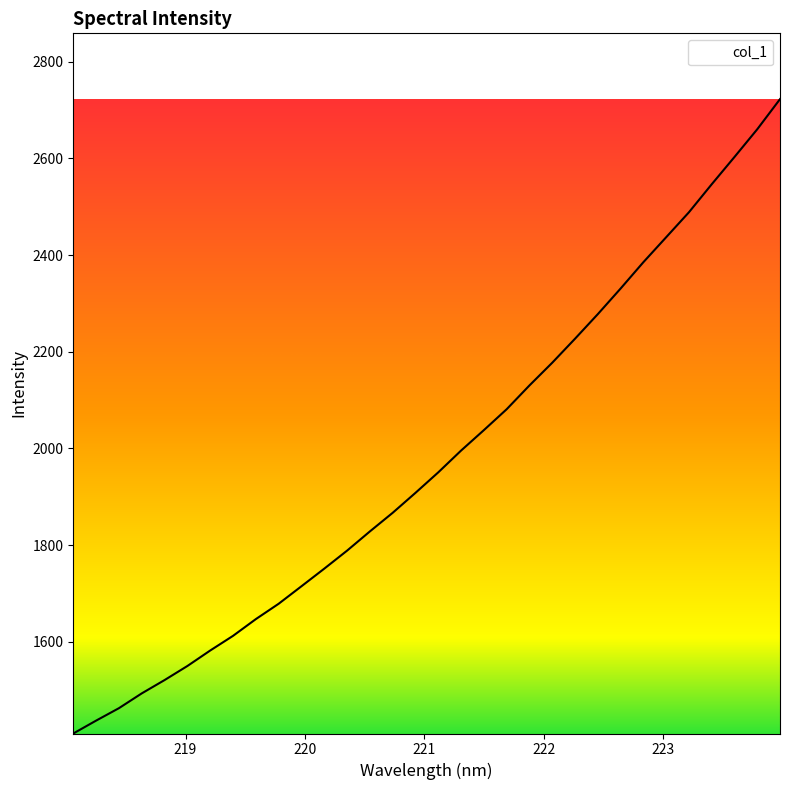

What is the difference between the maximum and minimum values?

1312.4